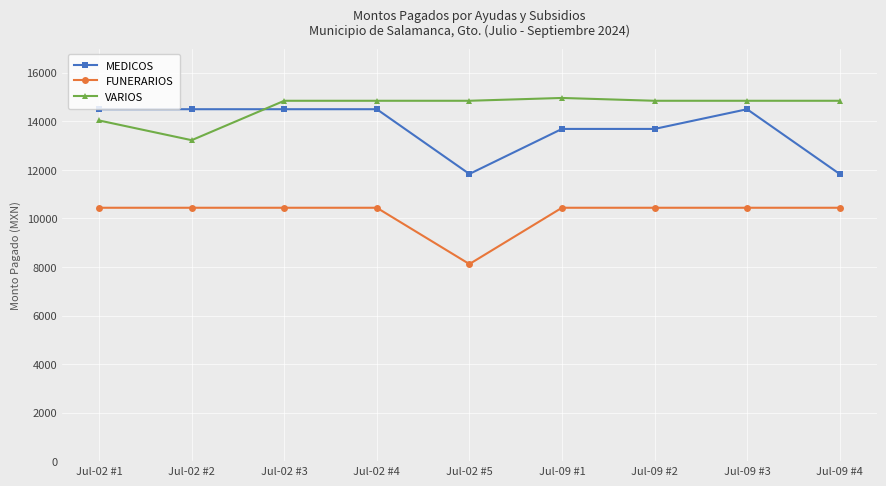

The value of MEDICOS at Jul-02 #4 is 9410. True or false?

False